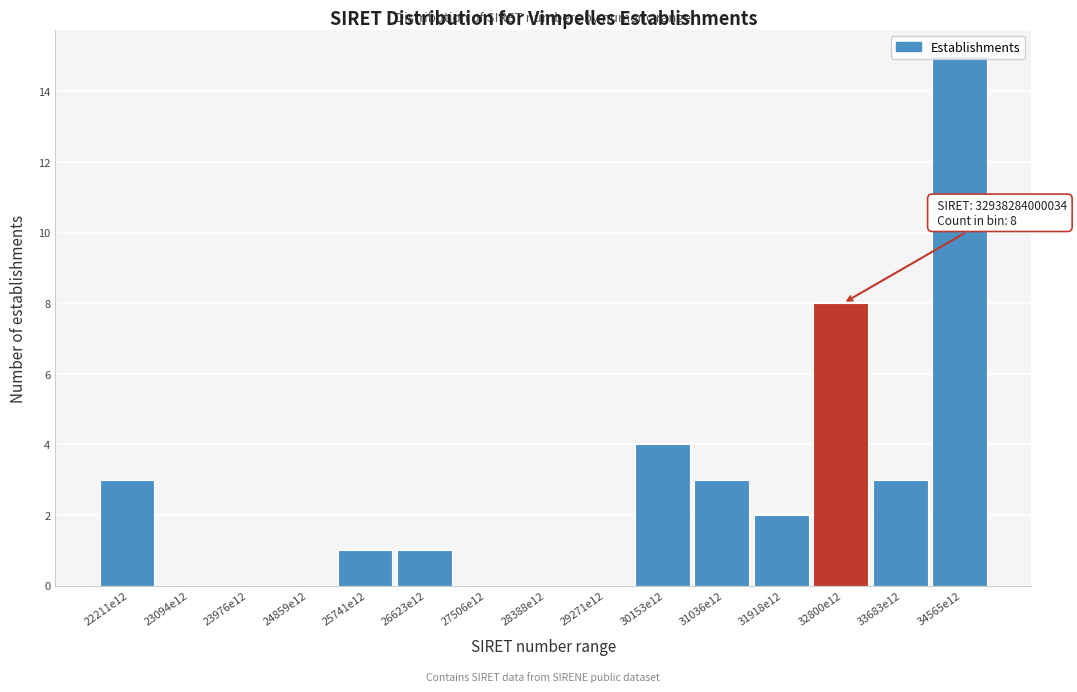

Which label corresponds to the largest value in the chart?

34565e12